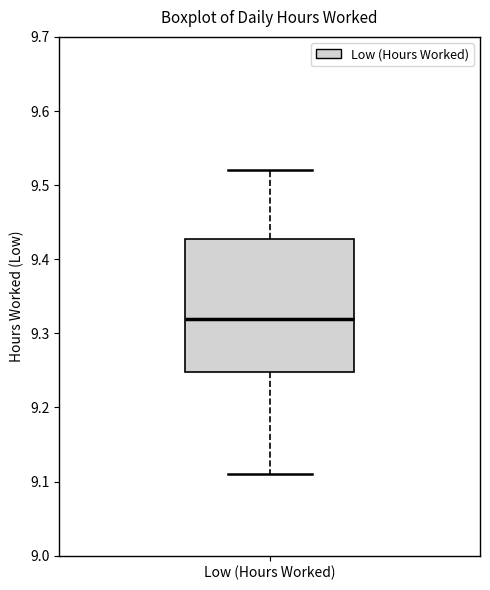

Transcribe this box plot: give where the median line is, the range the box spans, and where the two whiskers end, as read against the y-axis. The values are not printed on the chart, so give them approximately, as read against the axis.

median 9.32, box 9.25 to 9.43, whiskers 9.11 to 9.52